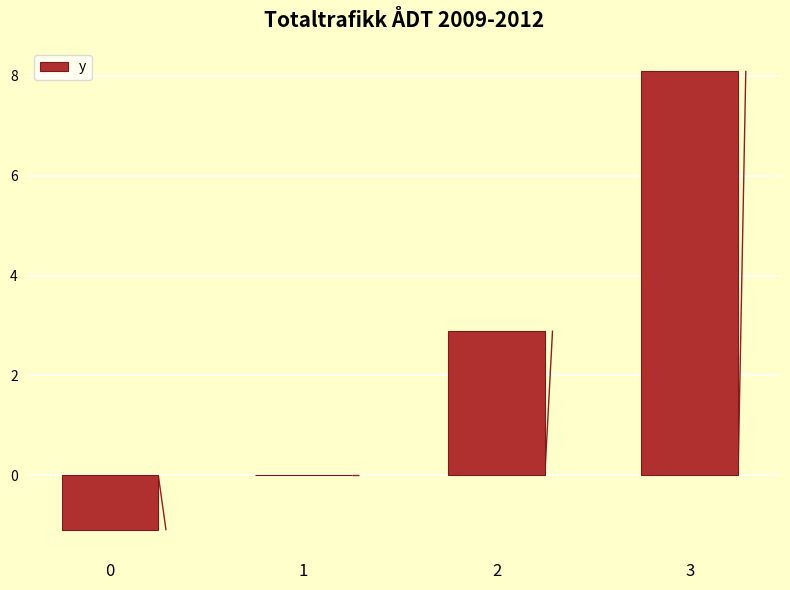

True or false: the data shows -1.8 at 0.

False